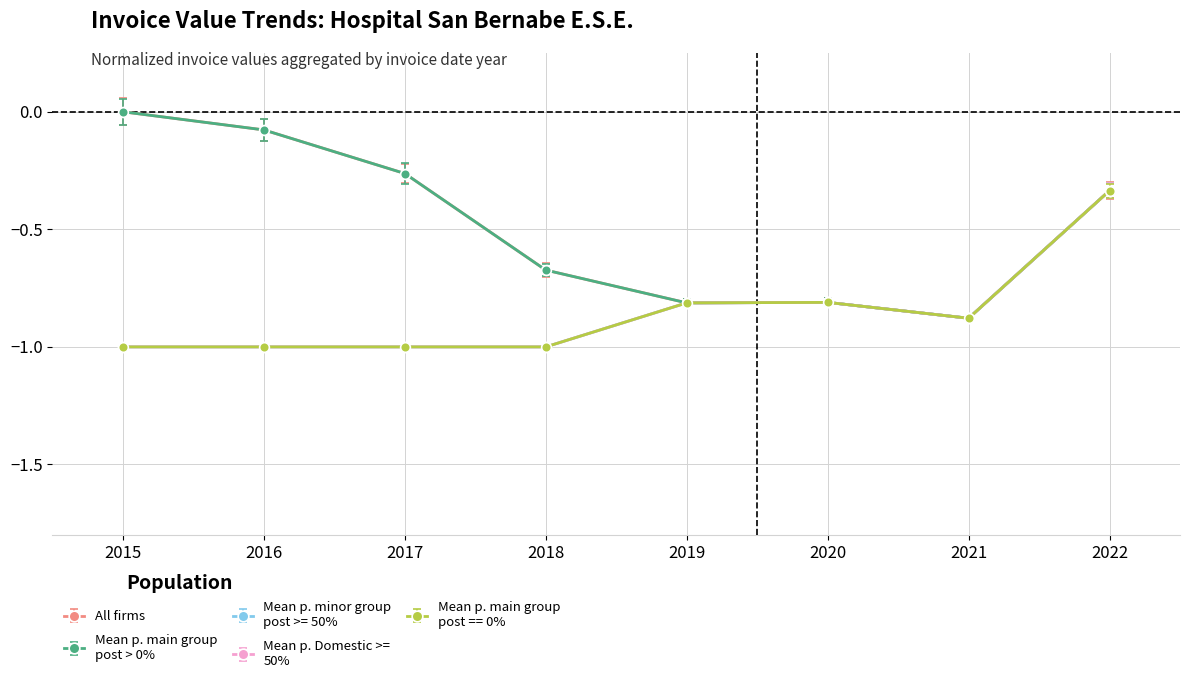

Is this an area chart (filled region under the line)?

No